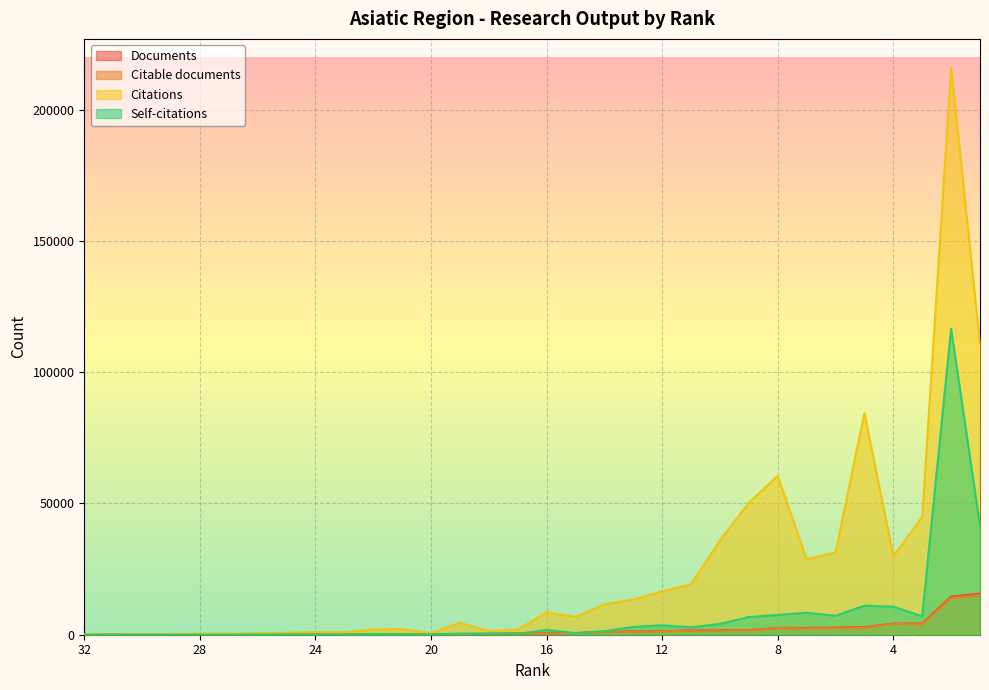

At how many categories does at least one series exceed 16518?

11